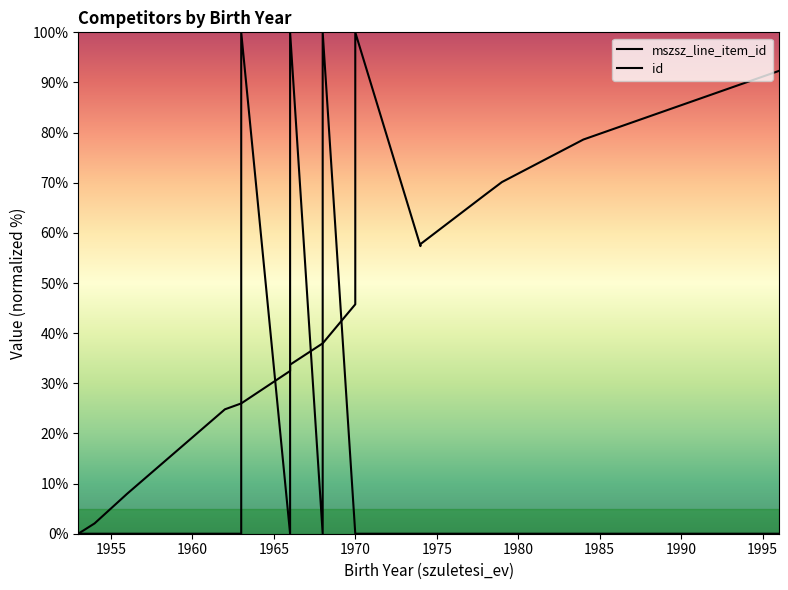

Is it true that mszsz_line_item_id equals 0.0 at 1960?

True